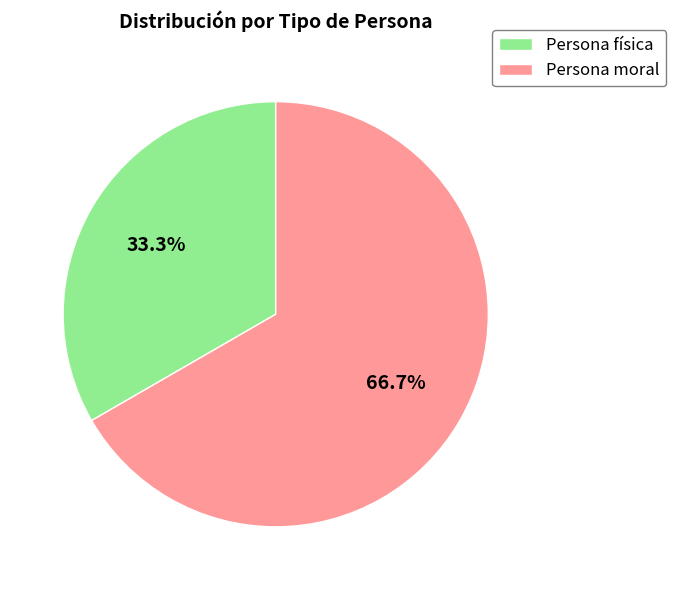

What is the largest slice in the pie chart?

Persona moral